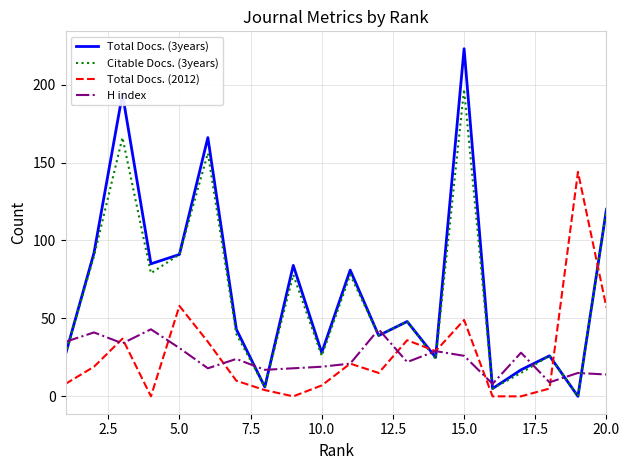

What are all the series names shown in the legend?

Total Docs. (3years), Citable Docs. (3years), Total Docs. (2012), H index